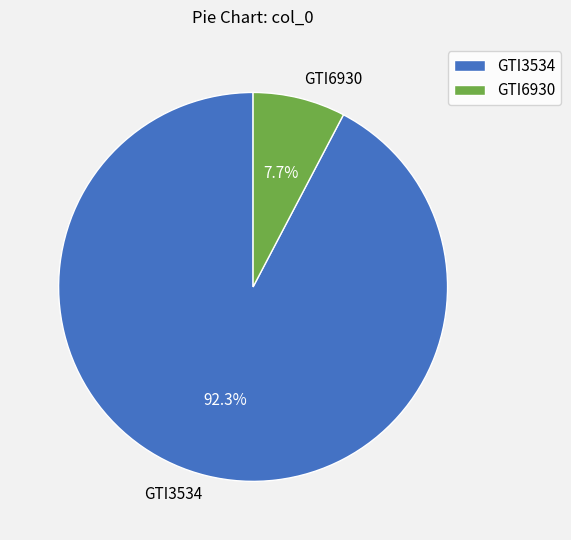

Count the number of slices in the pie.

2